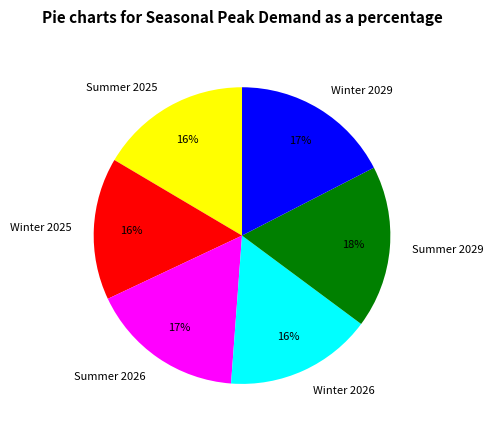

What is the ratio of the value at Summer 2029 to the value at Winter 2026?

1.1